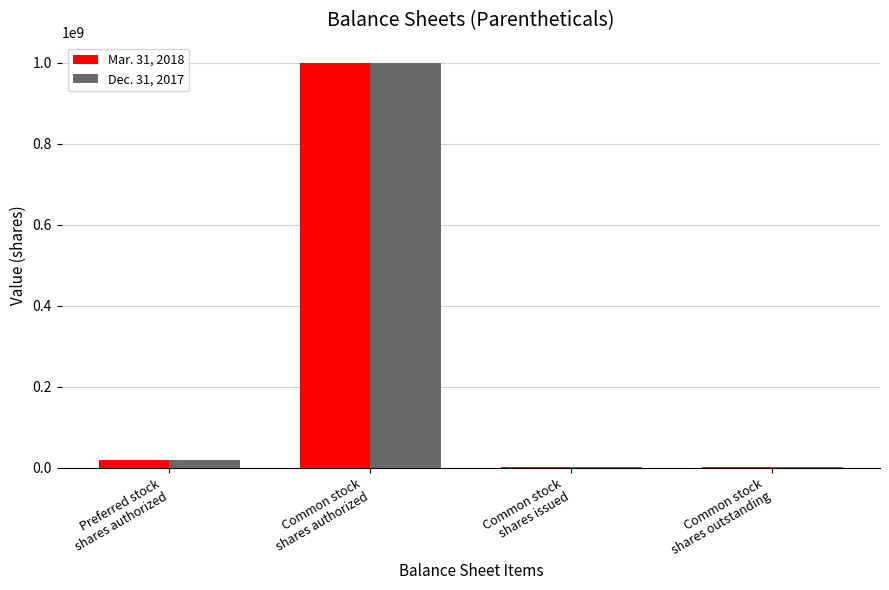

Reading left to right, transcribe all the data shown in this chart.

Mar. 31, 2018: 20000000	1000000000	1498280	1498280
Dec. 31, 2017: 20000000	1000000000	1498280	1498280